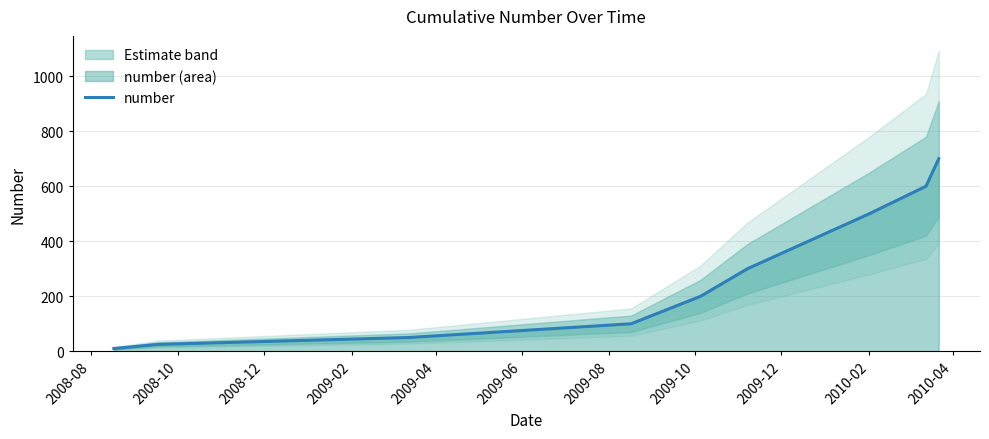

What is the average value?

288